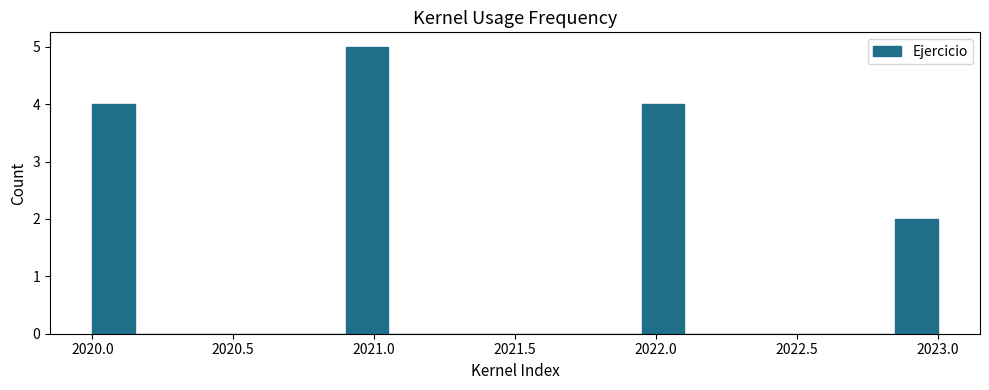

Around what value on the x-axis is the tallest bar? Give the approximate position of its centre, as read against the axis.

2021.00